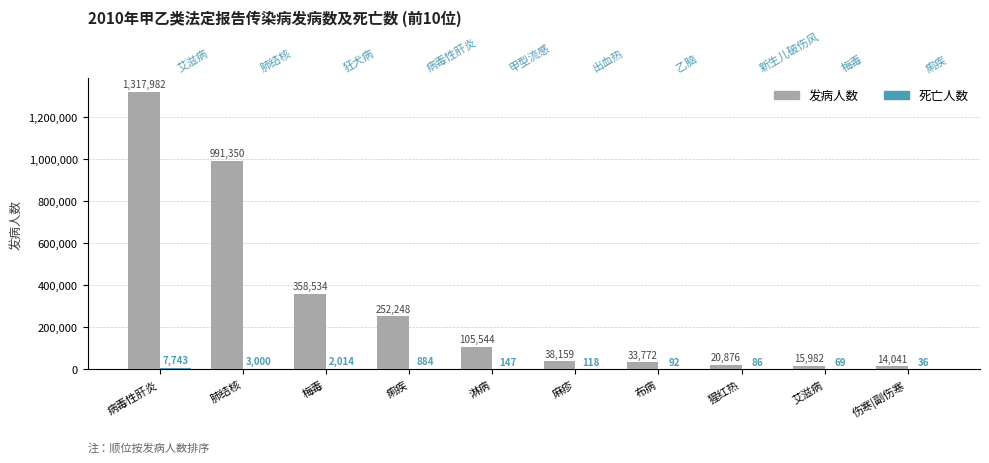

What is the label of the 2nd bar from the left?

肺结核